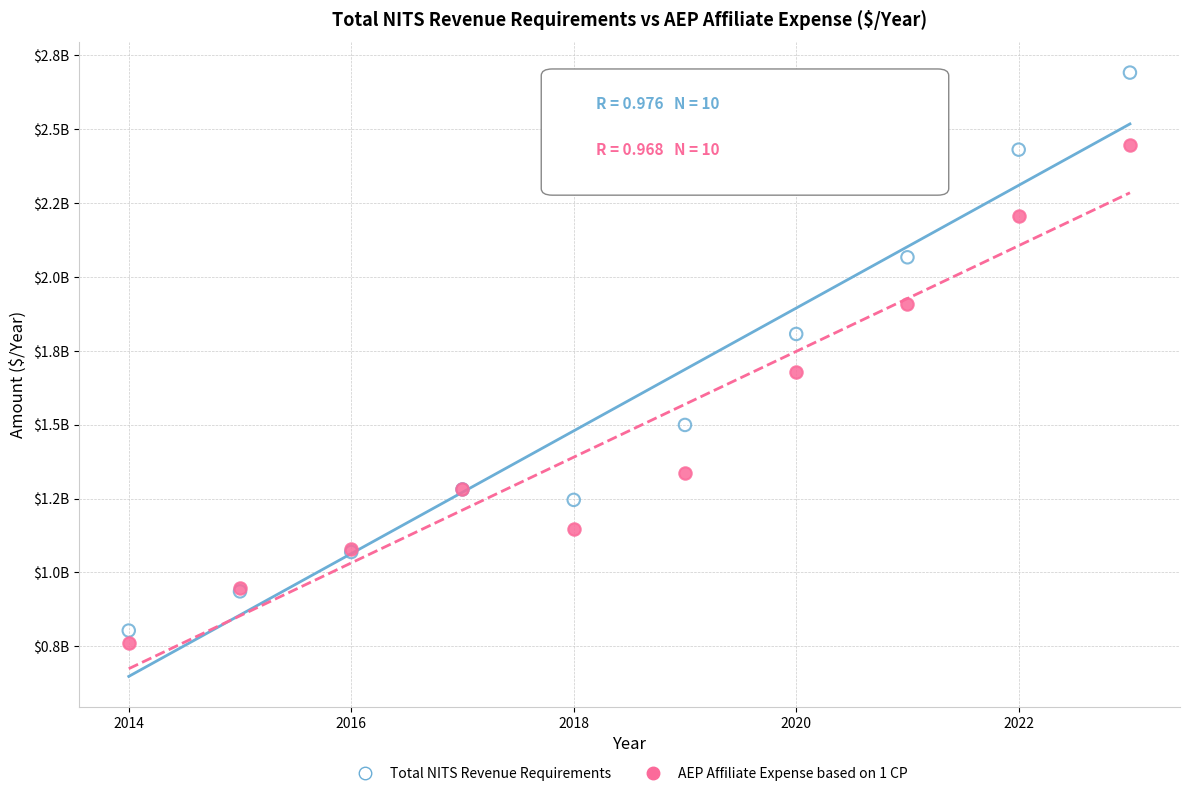

What are all the series names shown in the legend?

Total NITS Revenue Requirements, AEP Affiliate Expense based on 1 CP